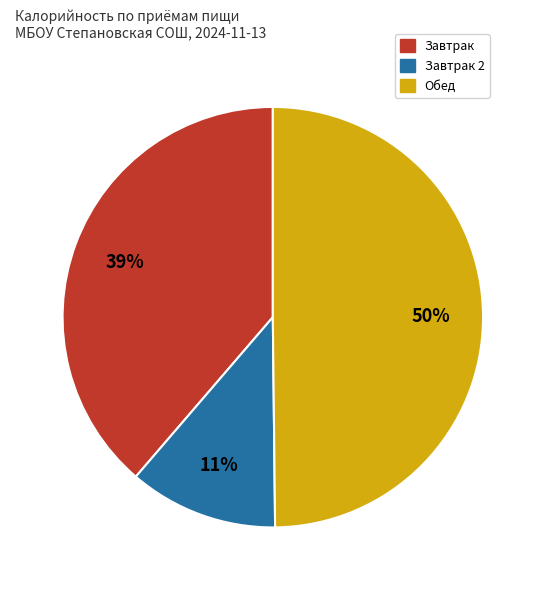

To the nearest percent, what is the average slice percentage?

33%